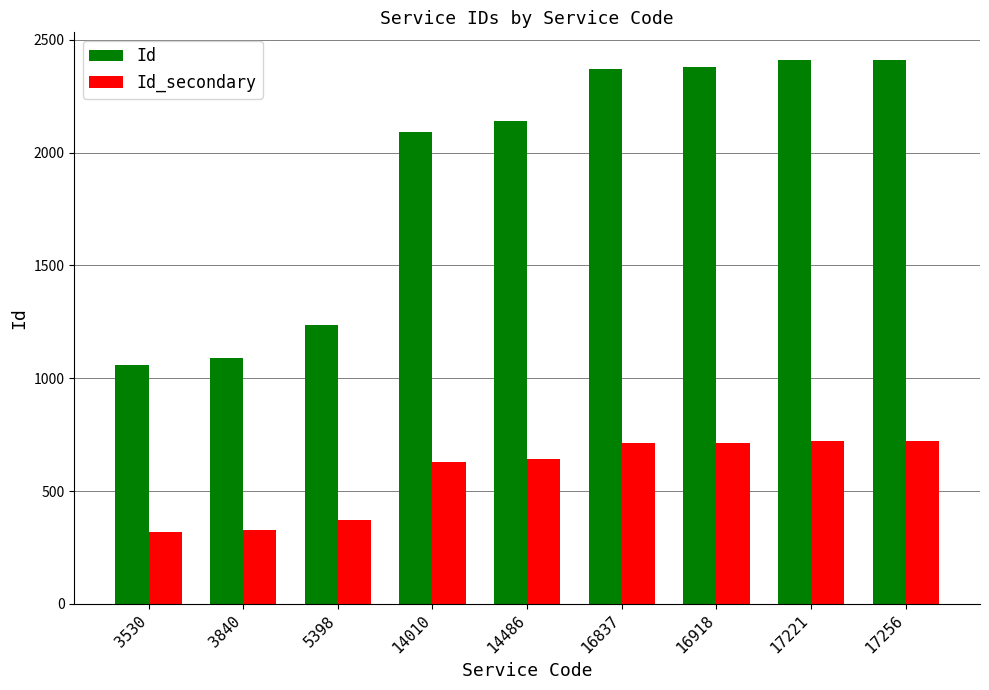

Which series has the widest spread of values?

Id